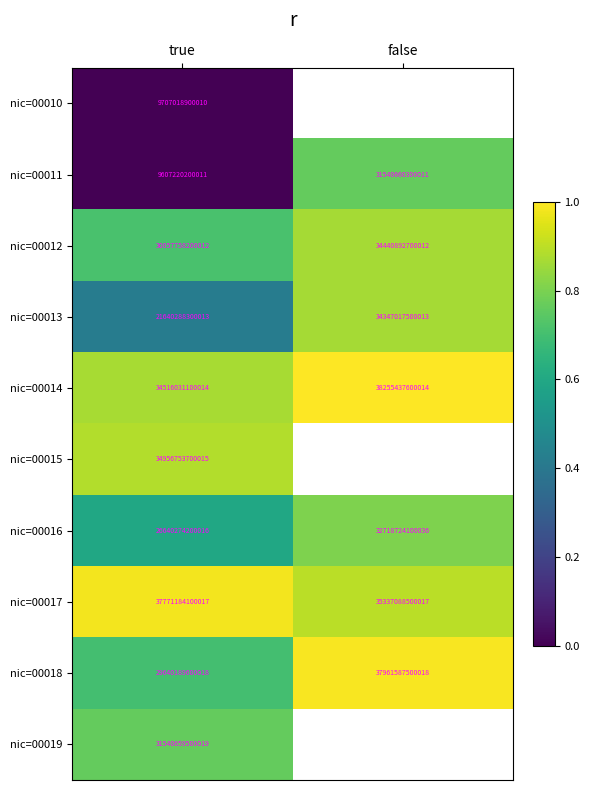

Is the value of nic=00019 at true greater than the value of nic=00014 at true?

No